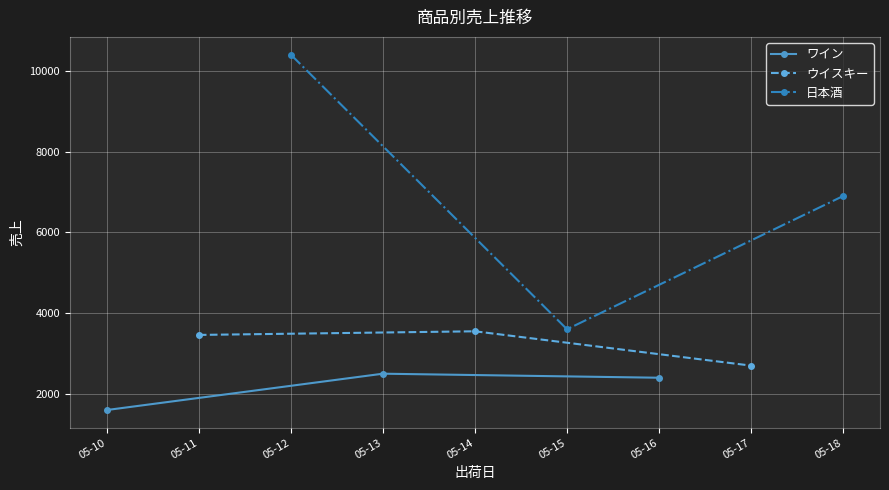

Reading left to right, extract all data points from this chart.

ワイン: 1600	2500	2400
ウイスキー: 3460	3550	2700
日本酒: 10400	3600	6900